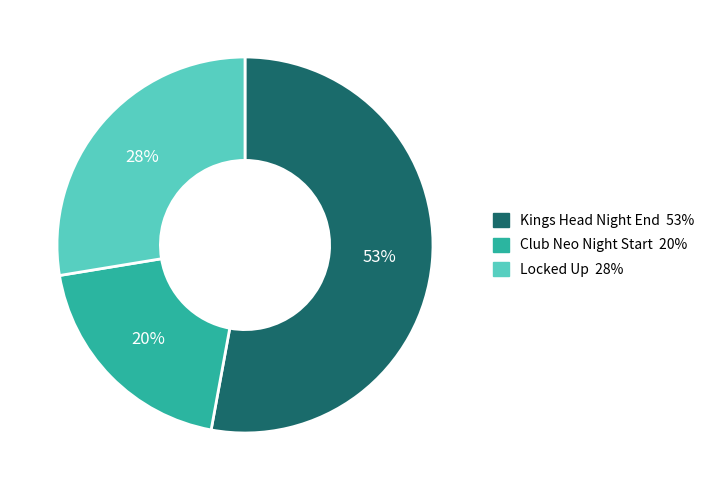

To the nearest percent, what percentage of the pie is Locked Up?

28%